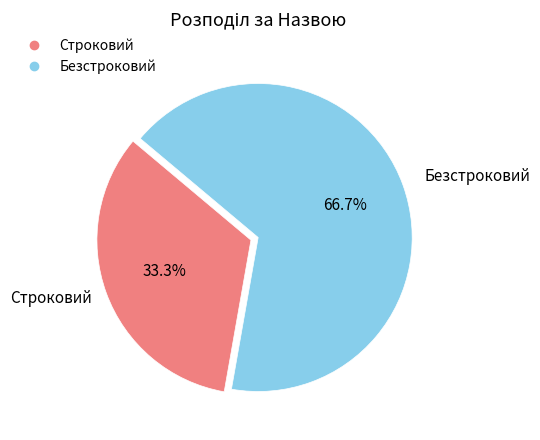

Does any single category account for the majority?

Yes